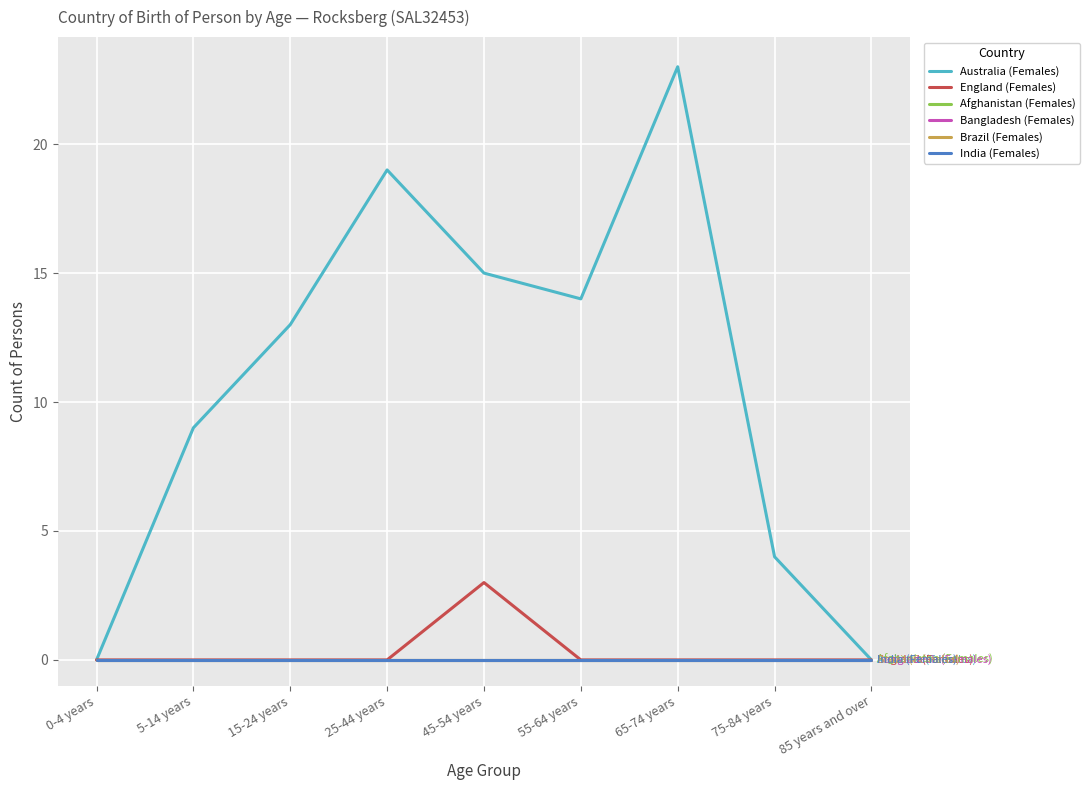

List the series in order of their peak value, lowest first.

Afghanistan (Females), Bangladesh (Females), Brazil (Females), India (Females), England (Females), Australia (Females)